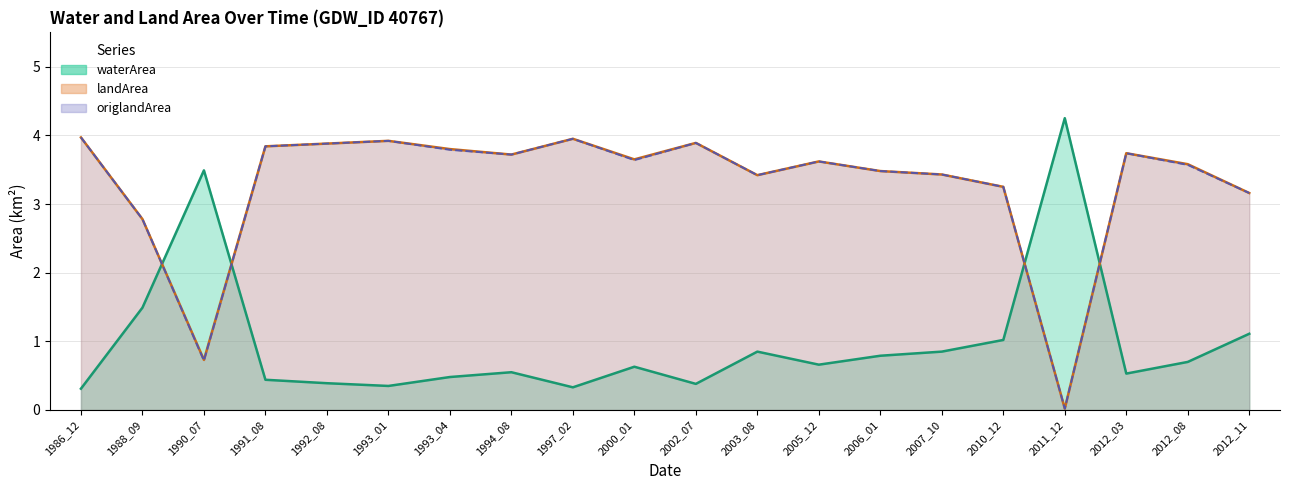

What is the sum of the waterArea values at 1988_09 and 2003_08?

2.3